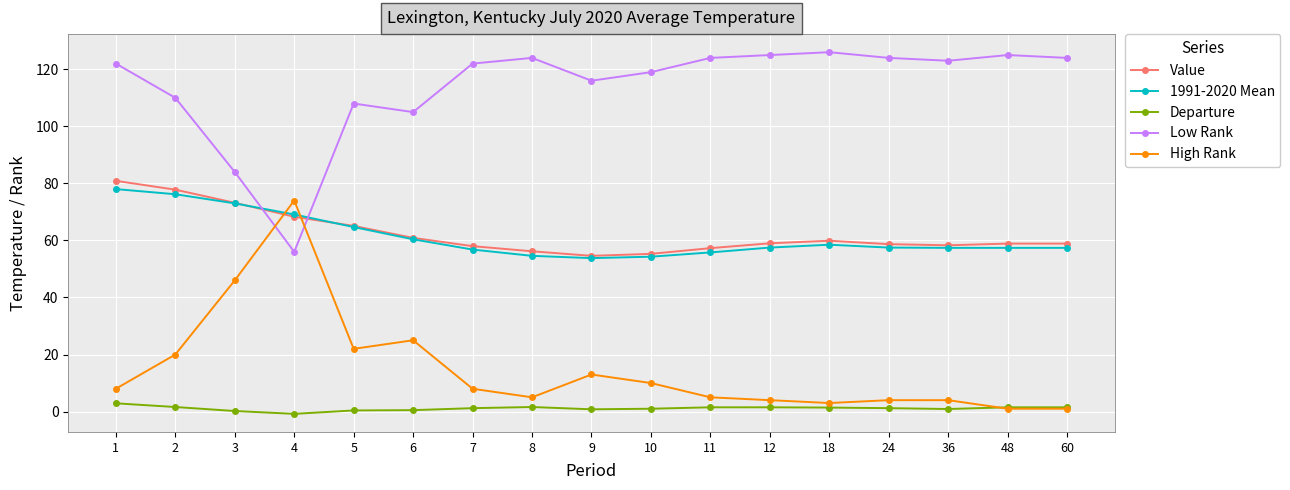

Which series ends up on top after the final intersection of Value and High Rank?

Value